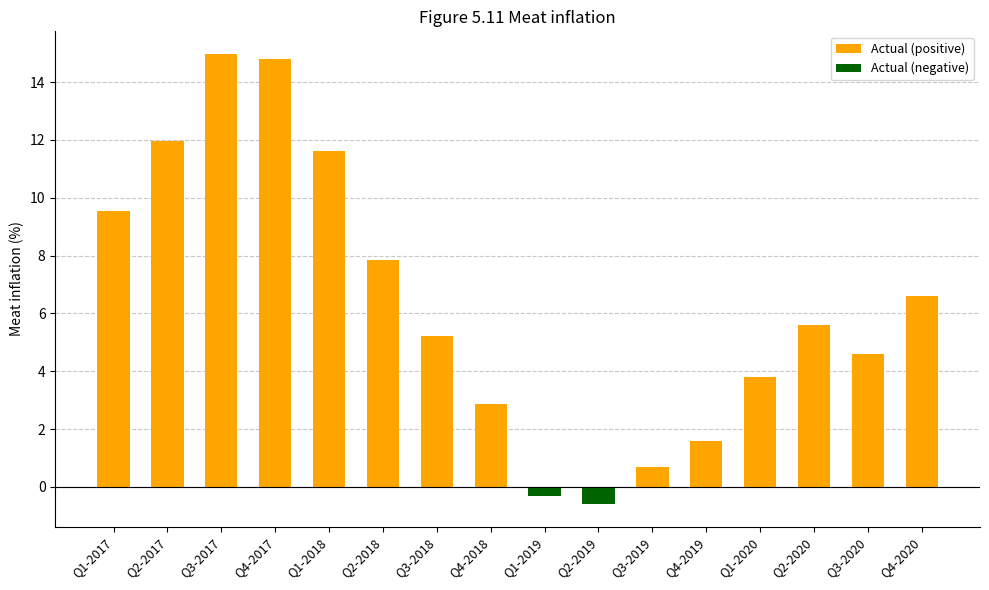

How many values in the Actual (negative) series are below 0?

2